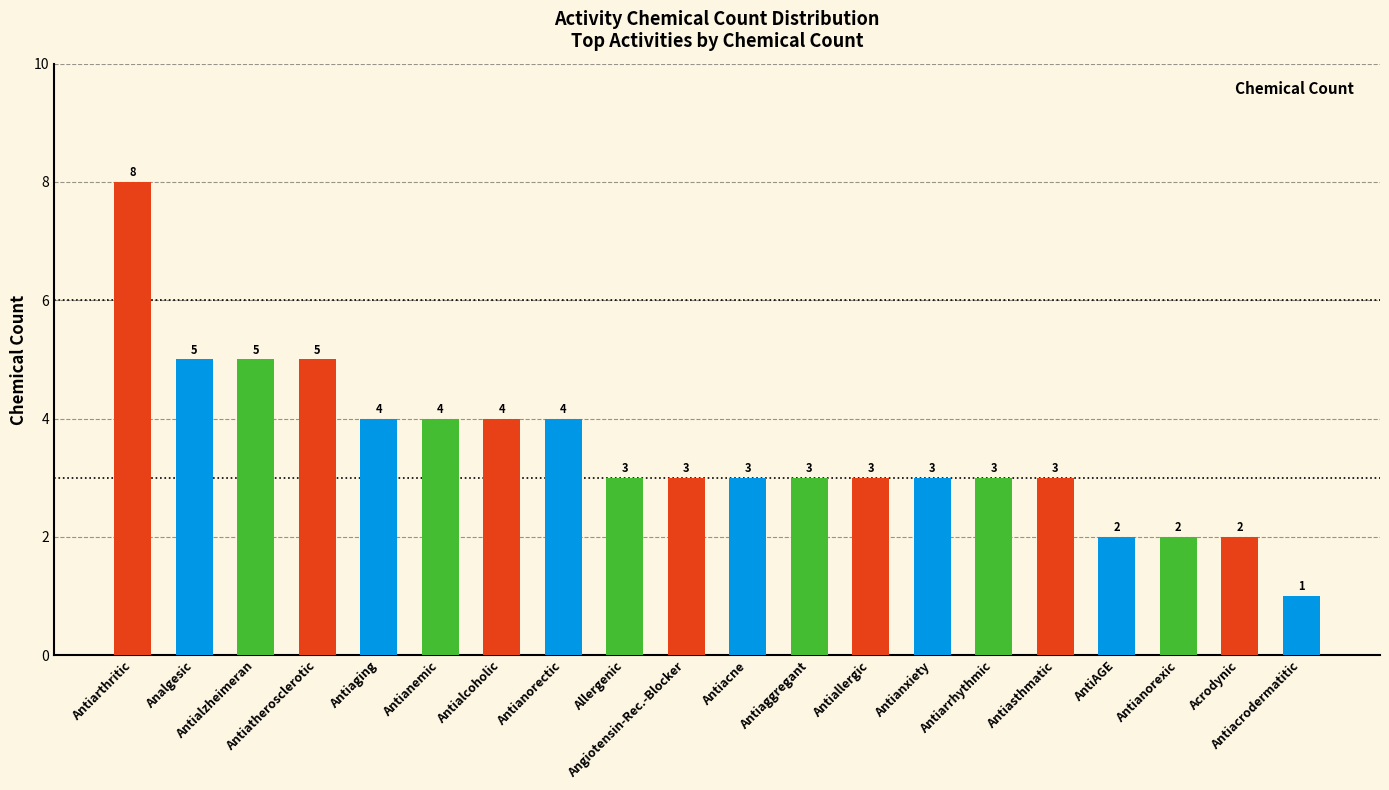

Which category has the lowest value across all series?

Antiacrodermatitic